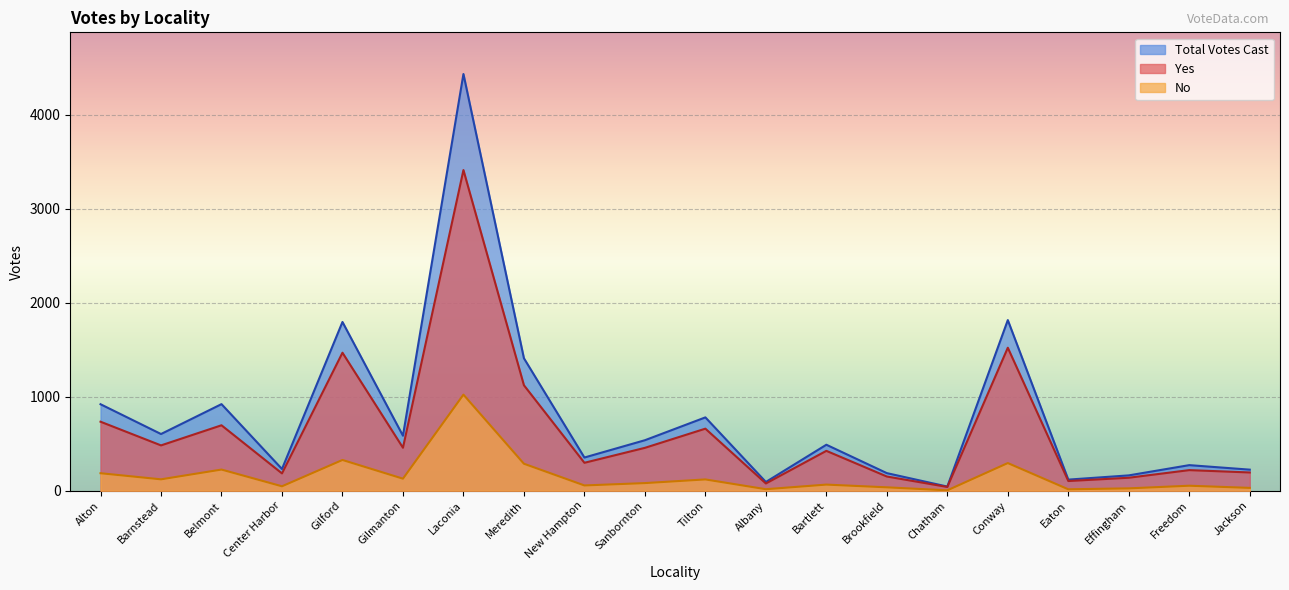

What is the label of the 4th point from the left?

Center Harbor